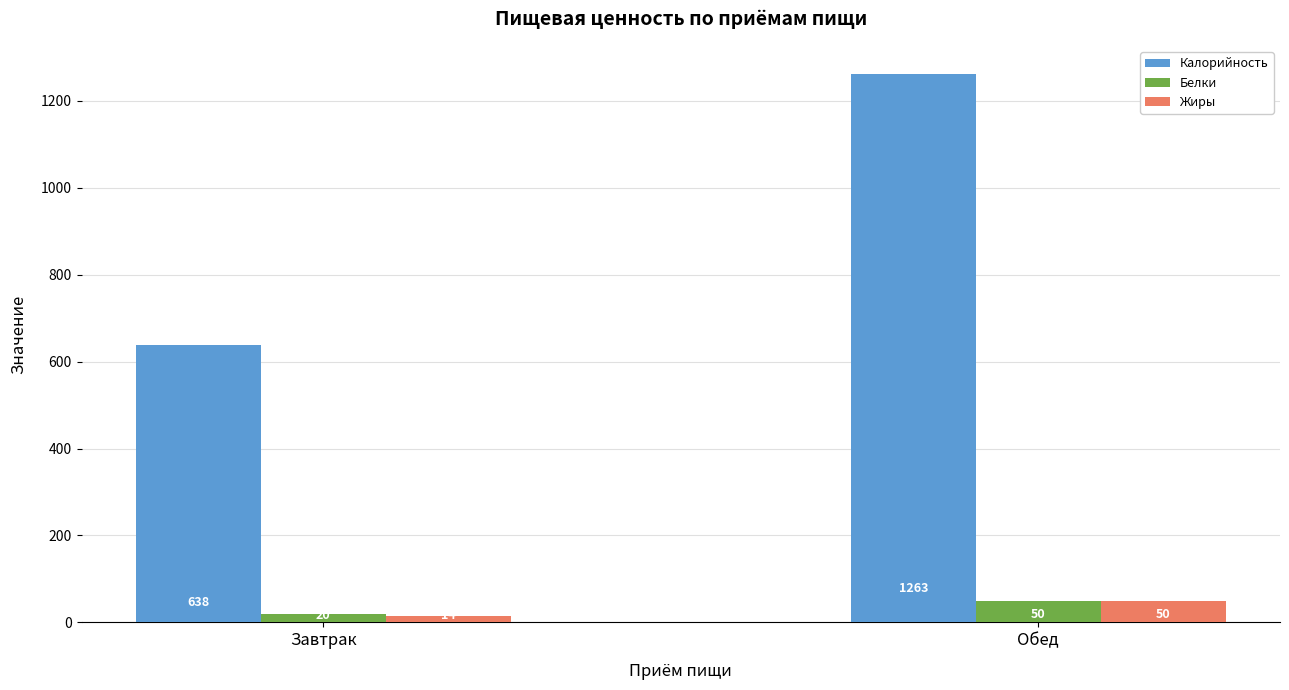

What is the sum of the Жиры values at Обед and Завтрак?

64